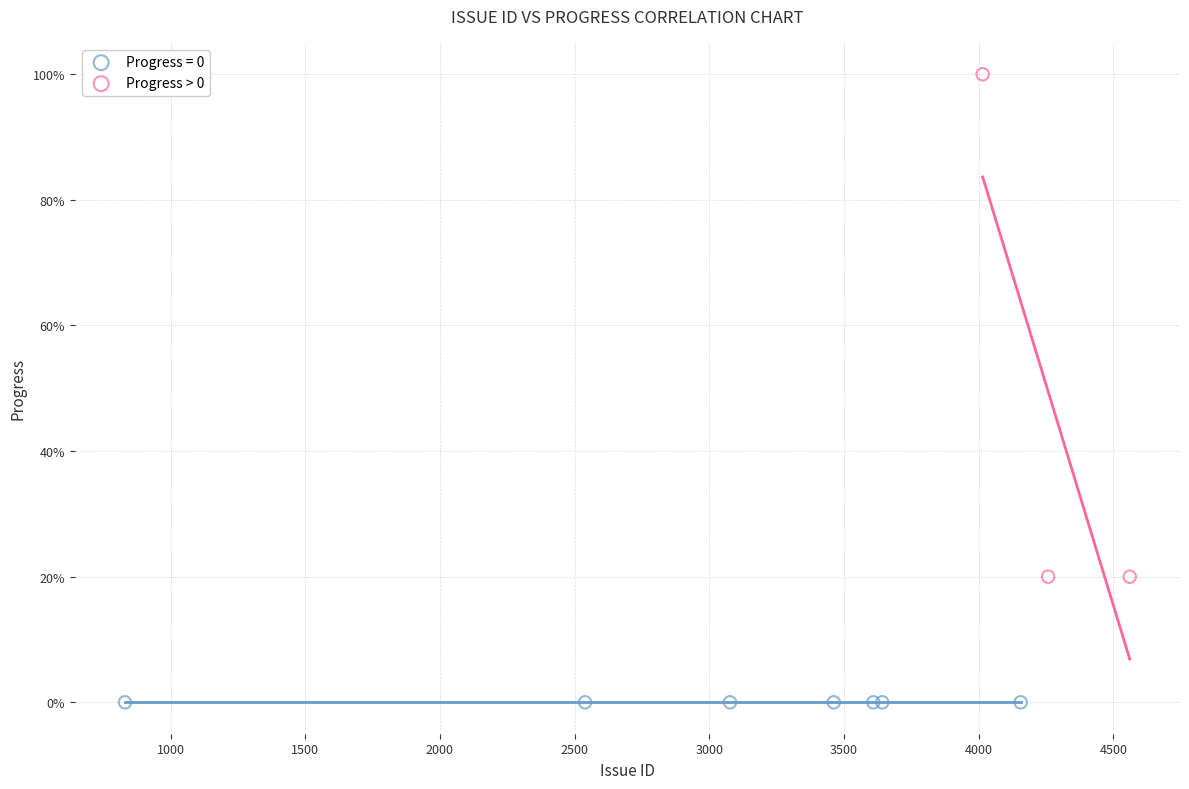

Which series contains the highest Y value?

Progress > 0